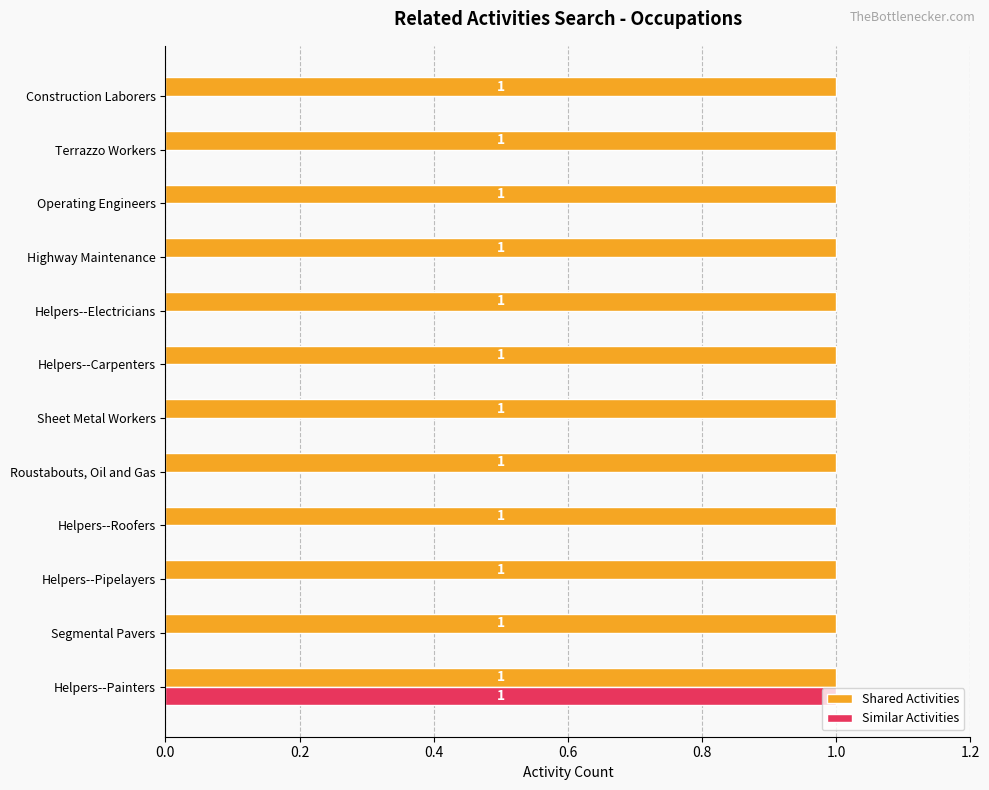

True or false: Similar Activities has a value of 1 at Helpers--Painters.

True